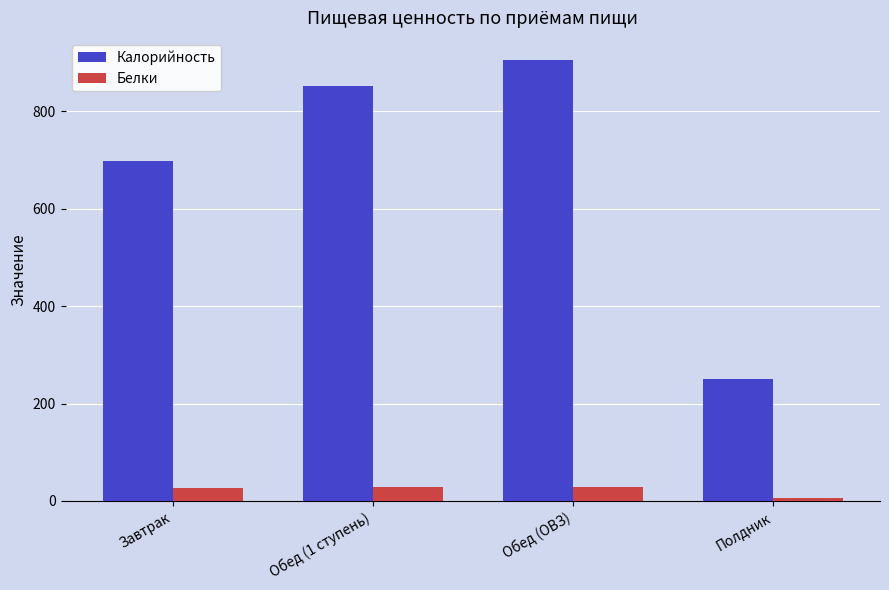

How many bars are there in each group?

2